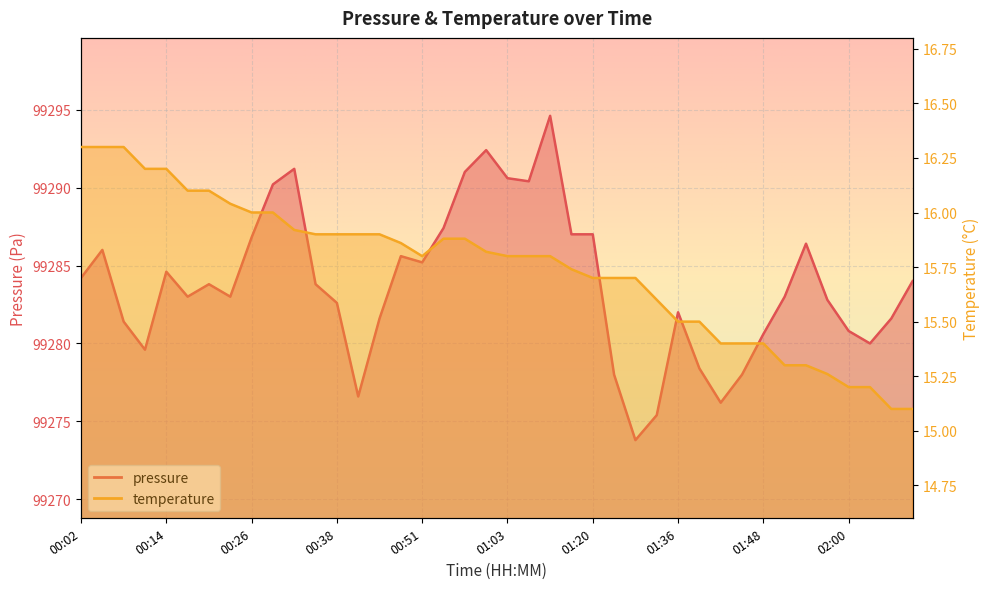

What position from the right is 02:09?

1